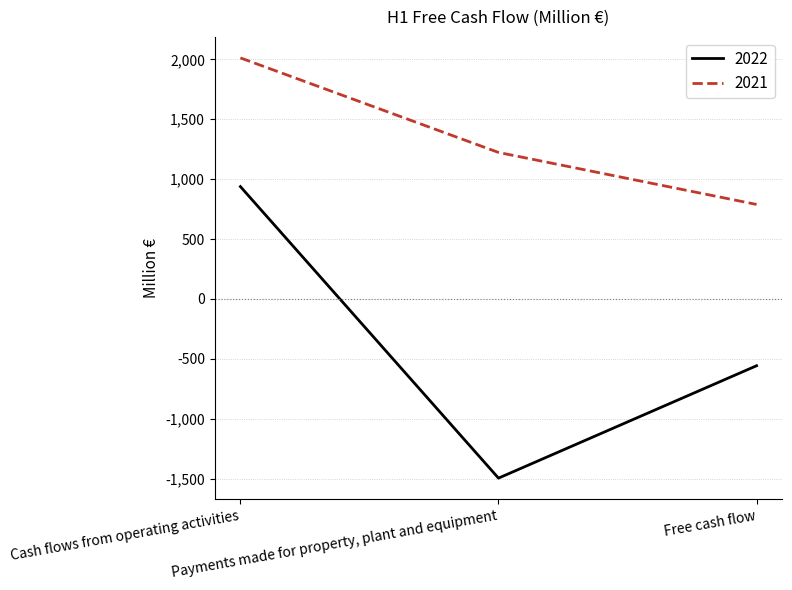

Reading right to left, extract all data points from this chart.

2022: -557	-1495	938
2021: 789	1223	2012